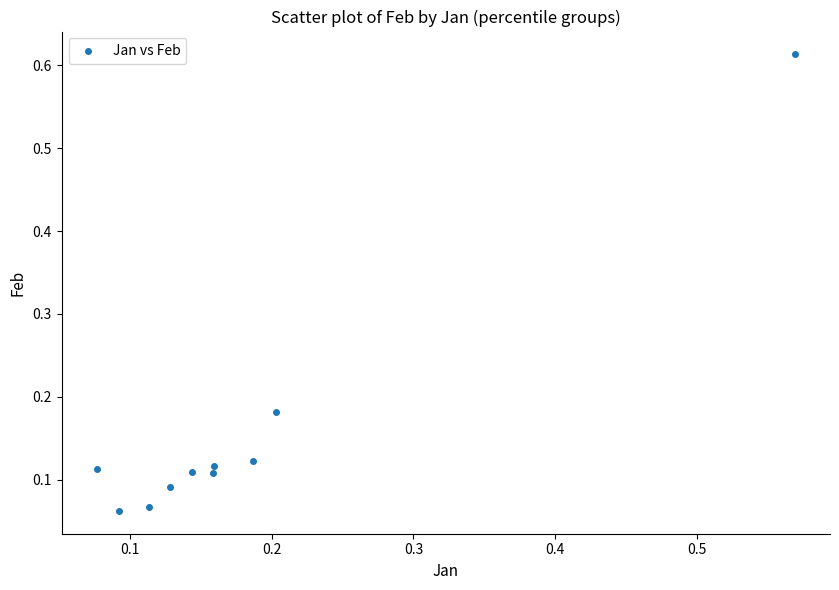

What is the range of X values (max minus min)?

0.5